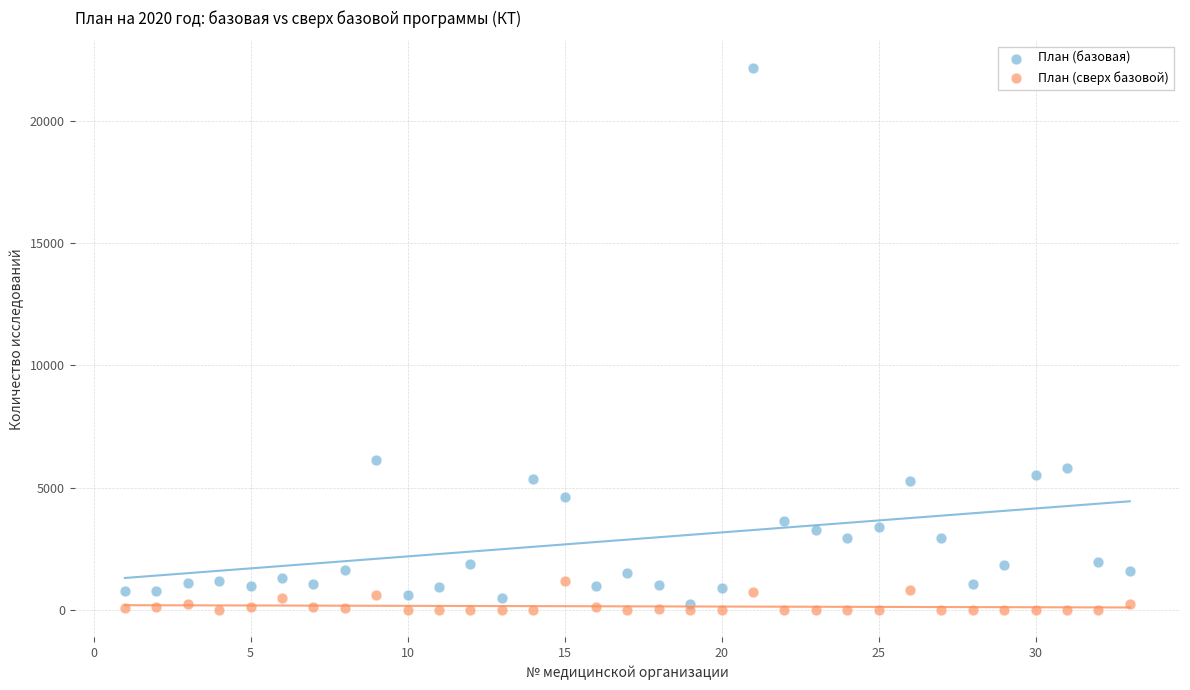

What is the X range (max minus min) for the scatter plot?

32